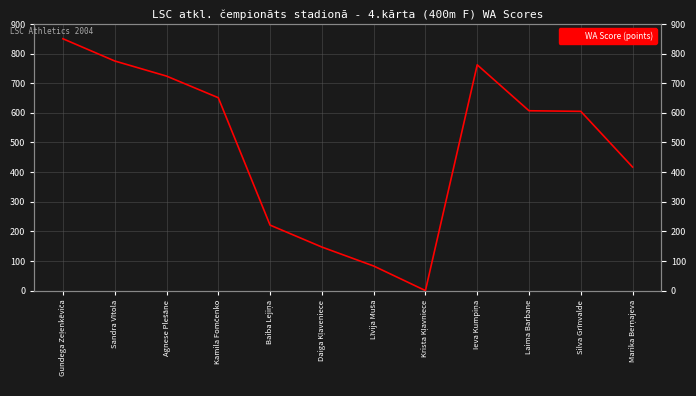

True or false: the data shows 526 at Gundega Zeļenkēviča.

False